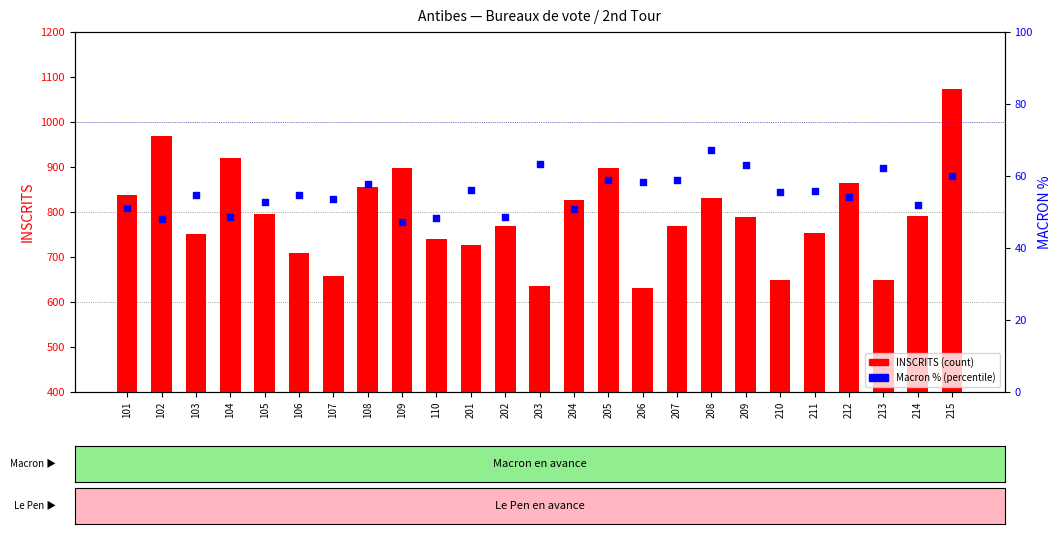

At which category is the sum across all series the highest?

215